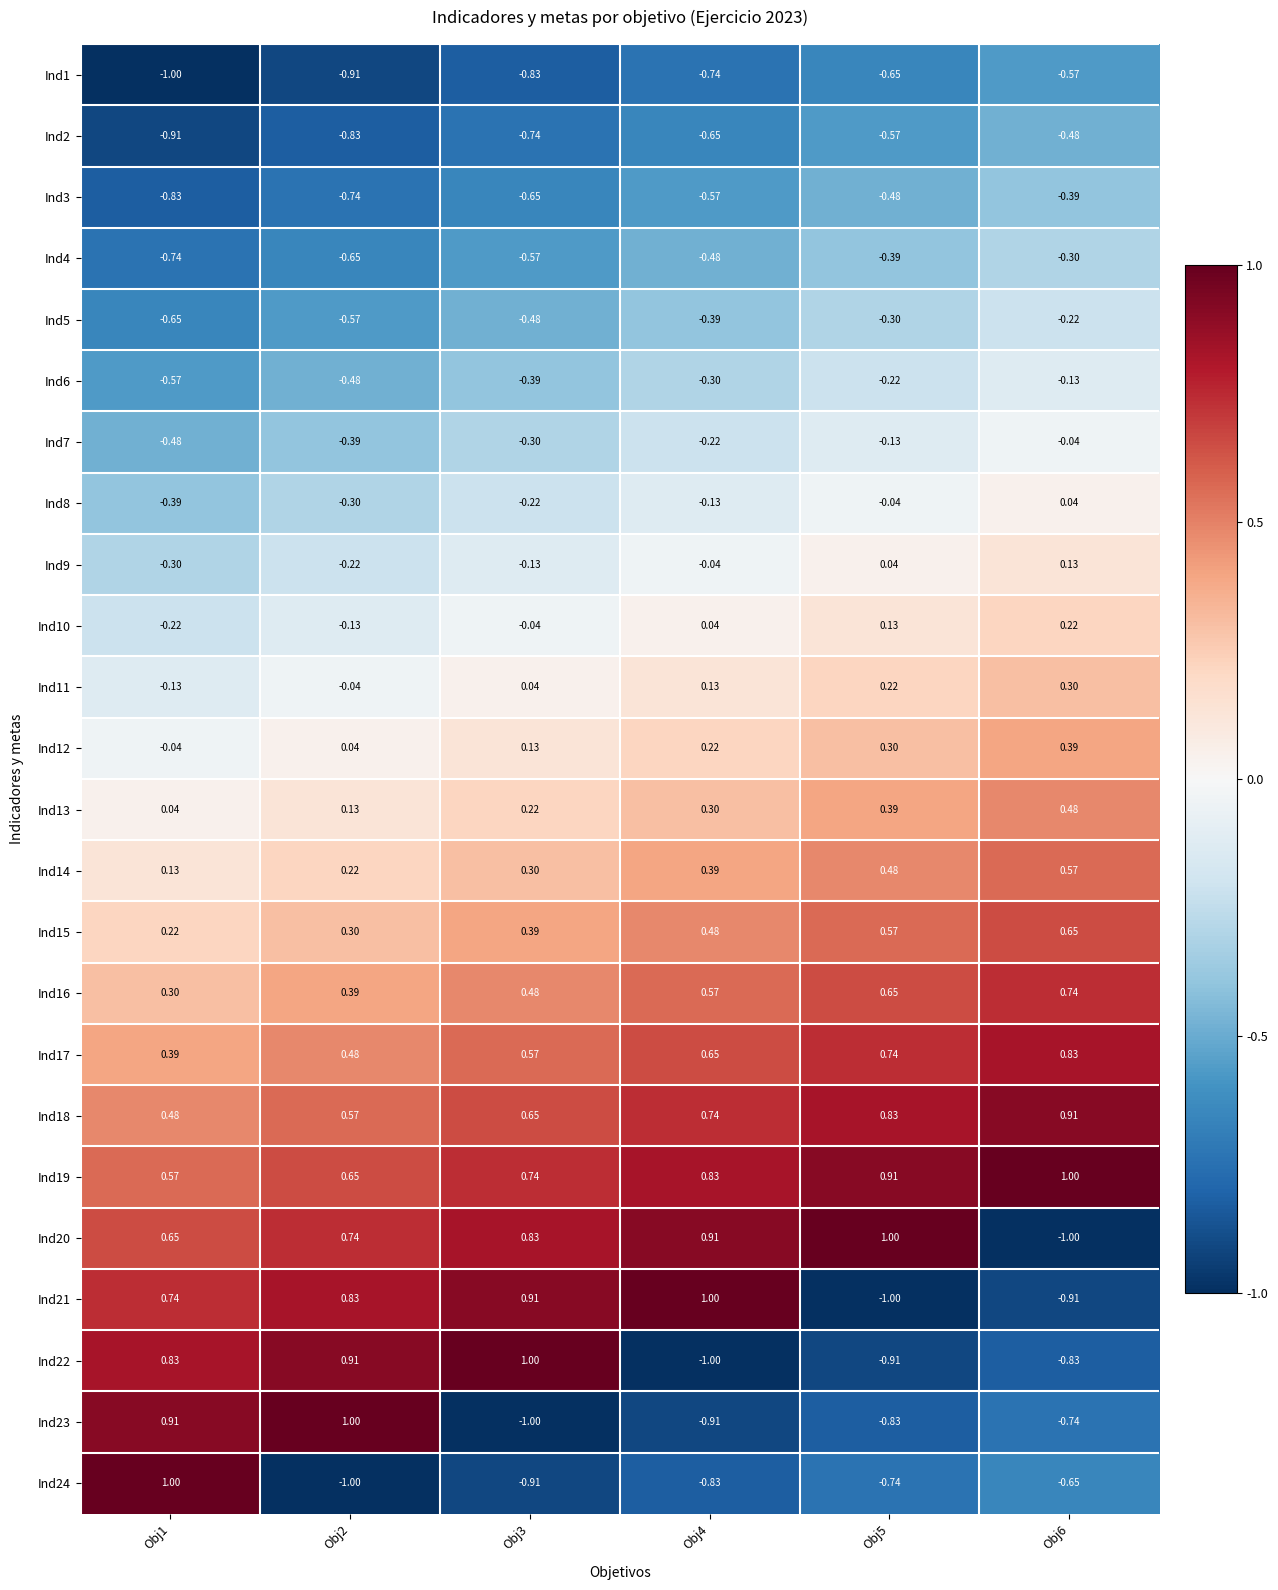

Is the value of Ind19 at Obj2 greater than the value of Ind22 at Obj4?

Yes